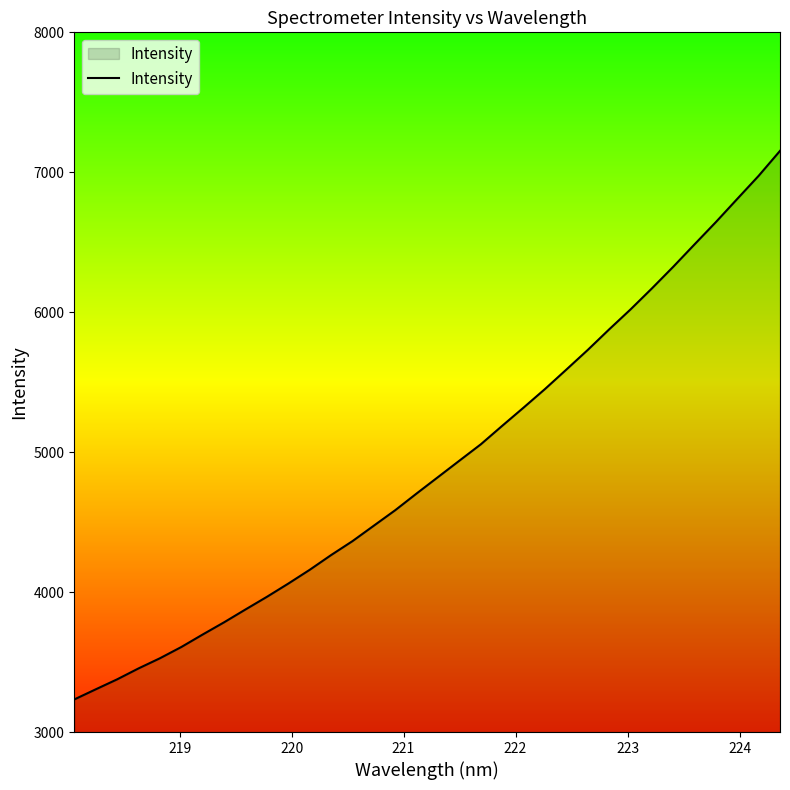

How many distinct data groups are displayed?

1